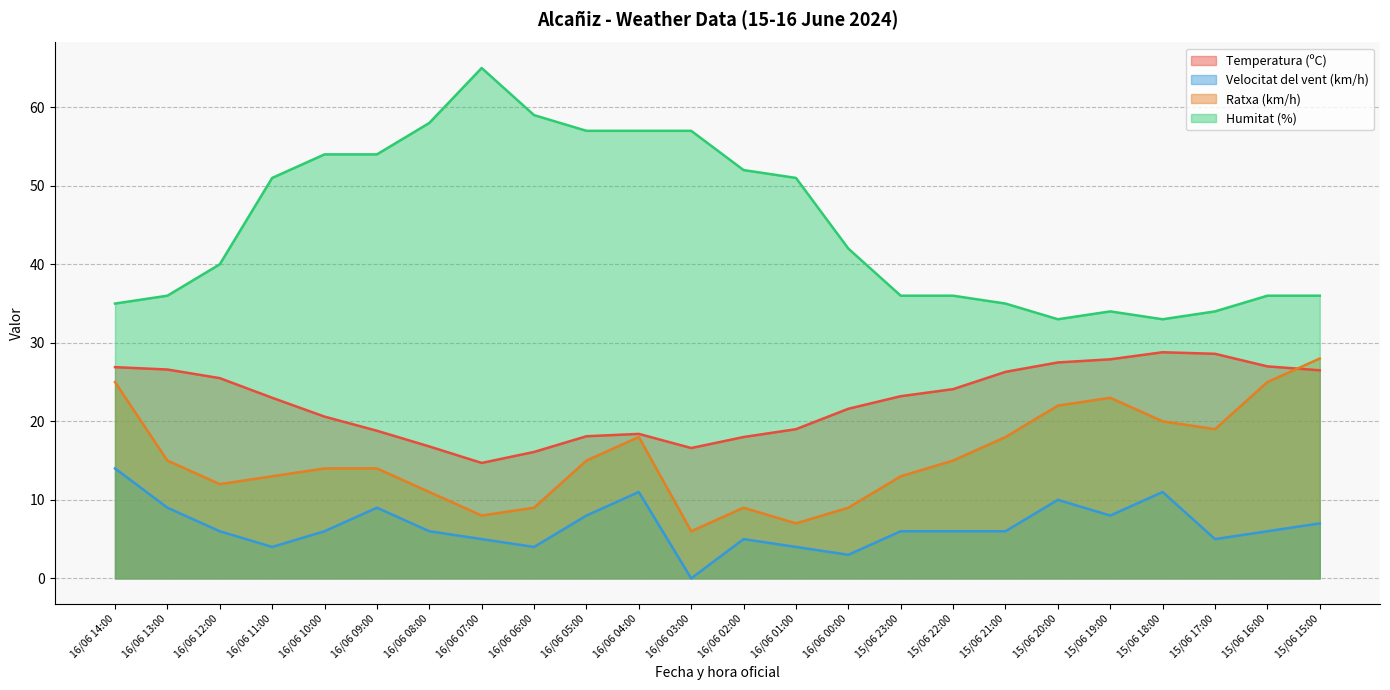

True or false: Velocitat del vent (km/h) and Temperatura (ºC) cross at least once.

False